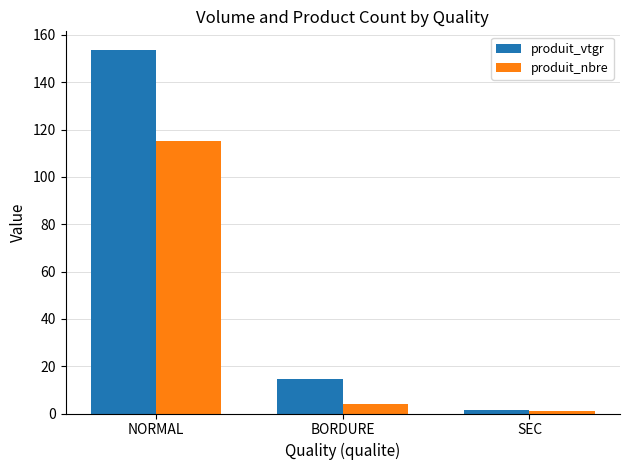

Where does the produit_nbre series first go above 4?

NORMAL